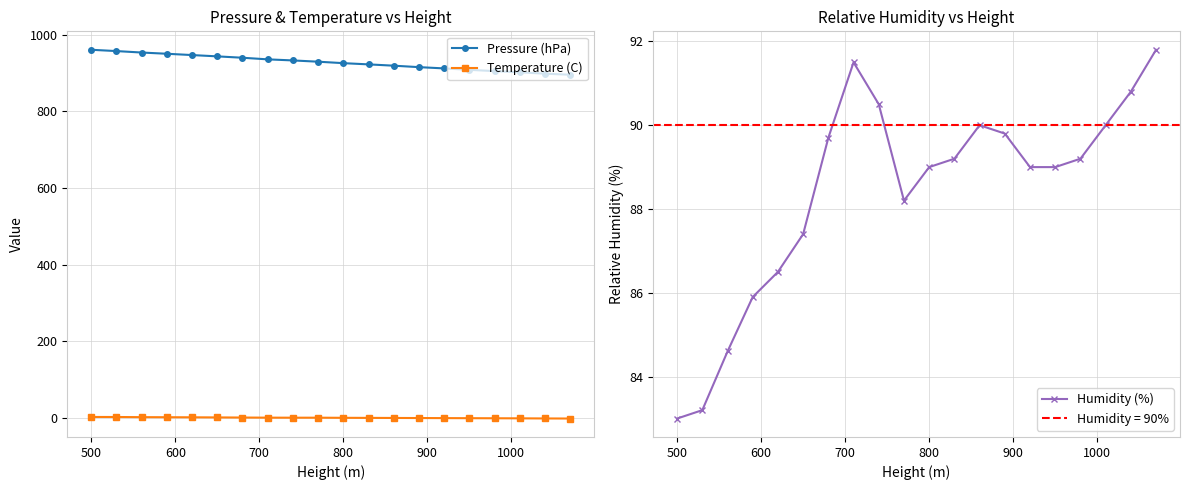

How many data points in Pressure (hPa) are above 929?

10